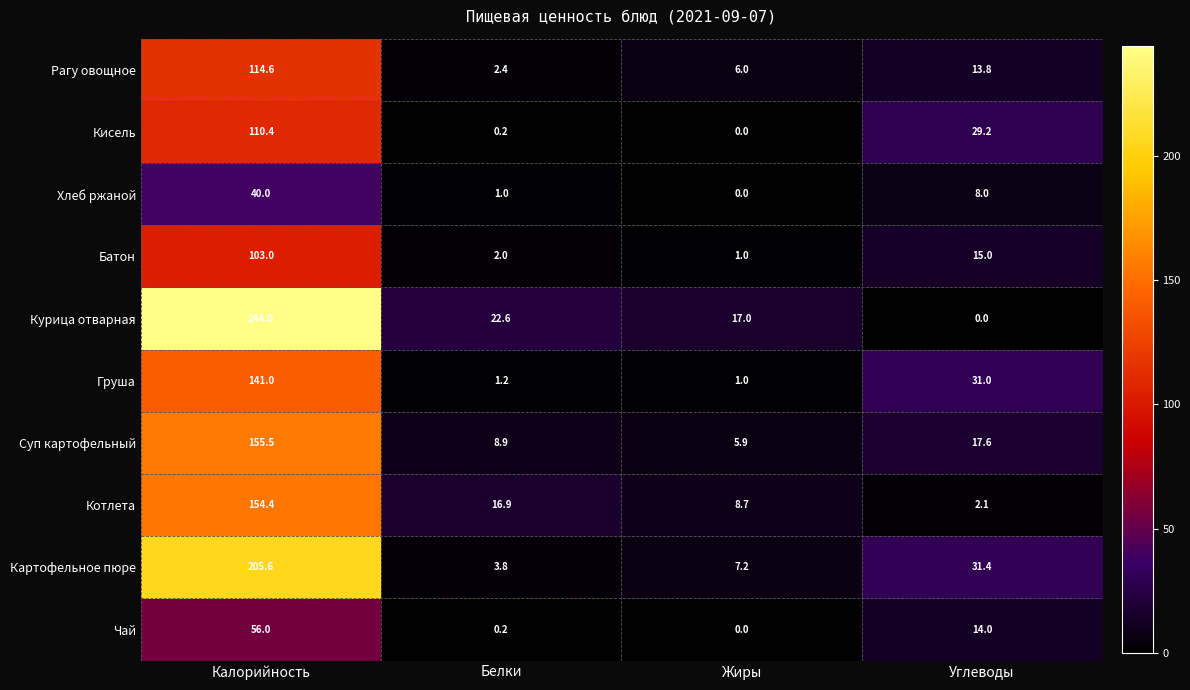

At which label is Чай closest to 28?

Углеводы